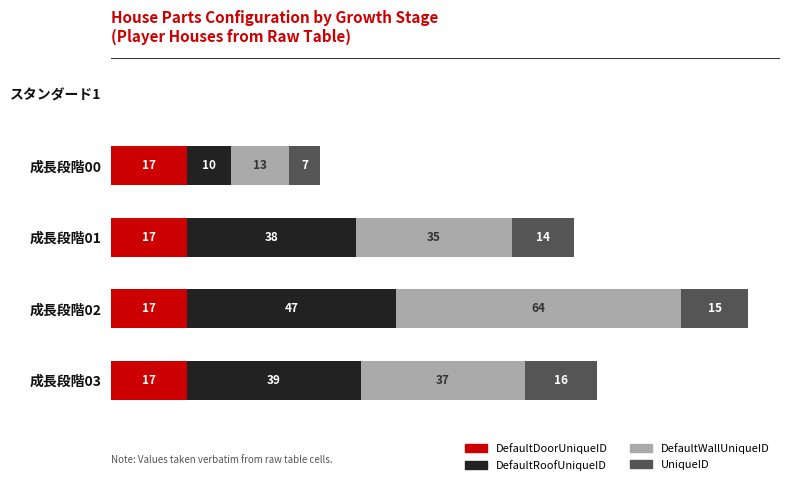

At which category is the sum across all series the highest?

成長段階02